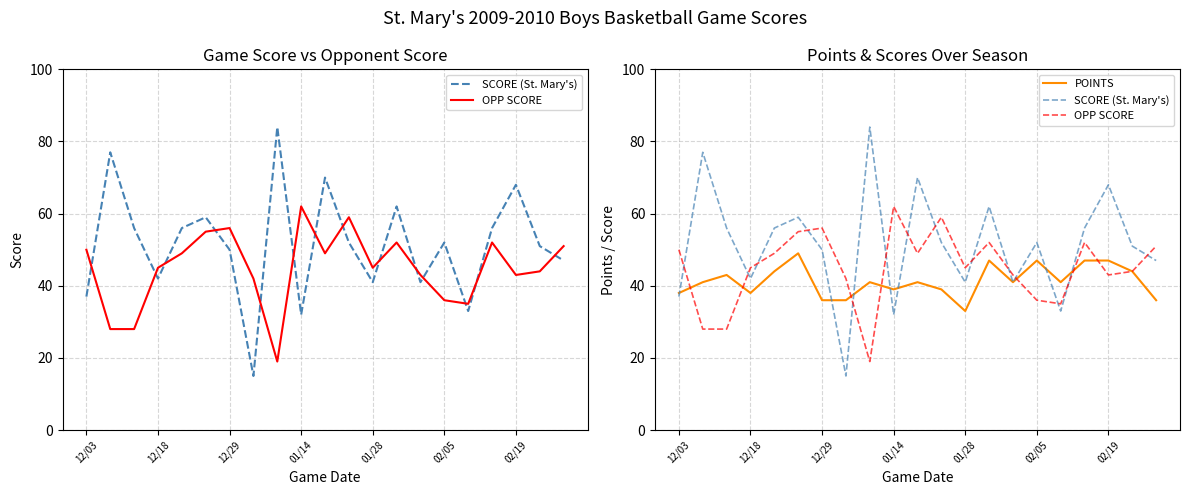

Reading left to right, what are all the values shown in this chart?

SCORE (St. Mary's): 37	77	56	42	56	59	50	15	84	32	70	52	41	62	41	52	33	56	68	51	47
OPP SCORE: 50	28	28	45	49	55	56	42	19	62	49	59	45	52	43	36	35	52	43	44	51
POINTS: 38	41	43	38	44	49	36	36	41	39	41	39	33	47	41	47	41	47	47	44	36